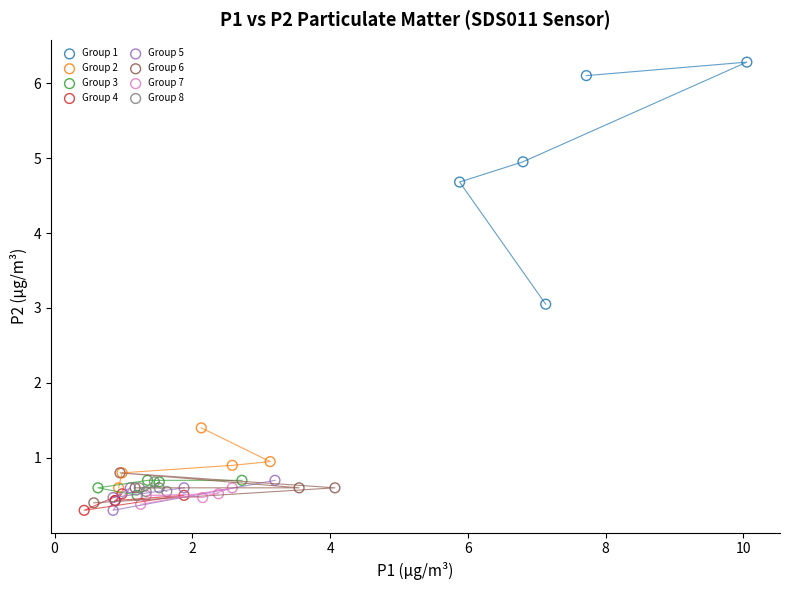

Which series has the largest Y range (max minus min)?

Group 1